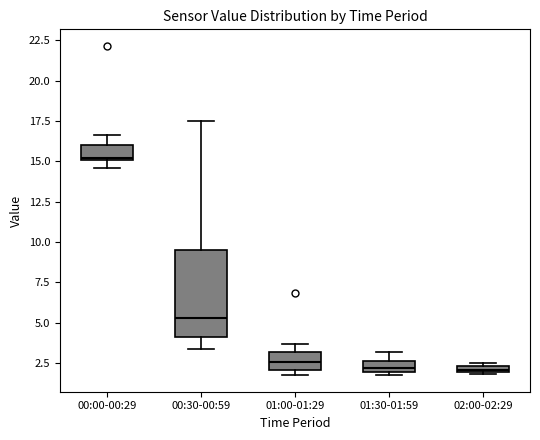

Where is the lower edge of the box for 00:30-00:59 on the y-axis? The values are not printed on the chart, so give them approximately, as read against the axis.

4.0